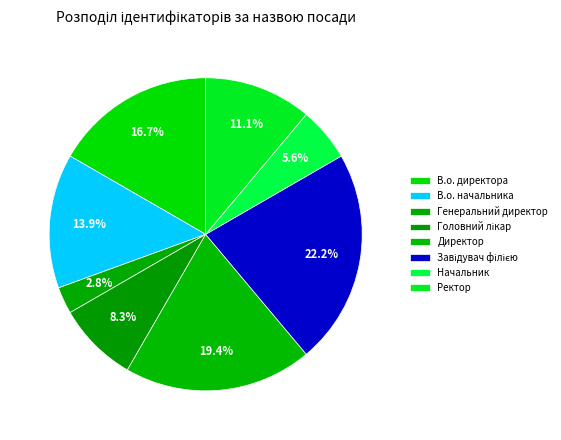

How many segments does this pie chart have?

8